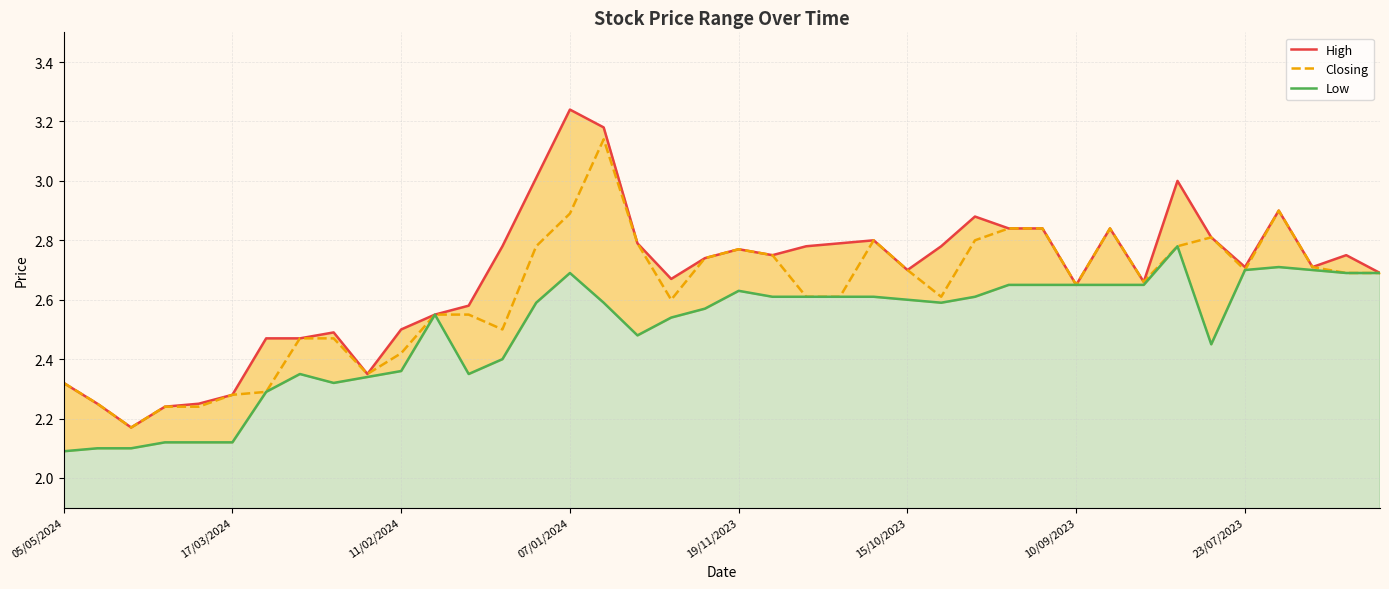

At which label is Low closest to 2?

05/05/2024